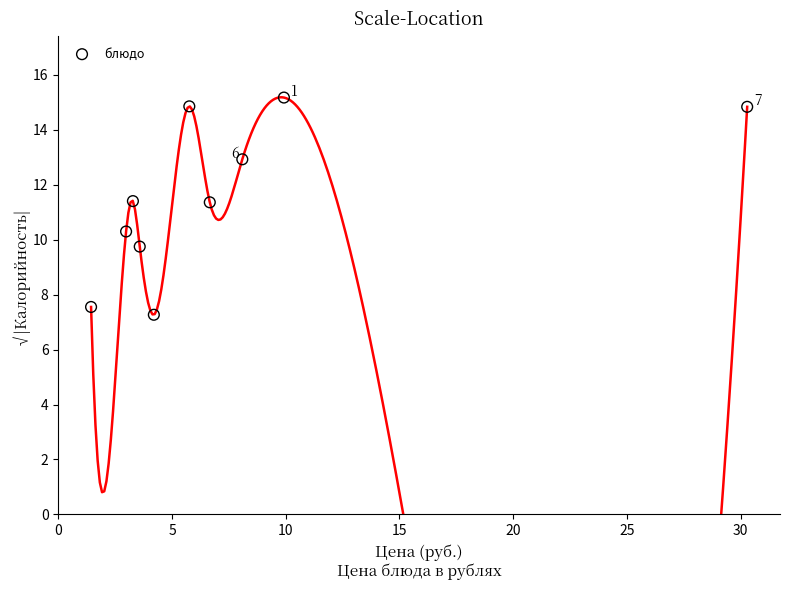

What is the average Y value?

11.5